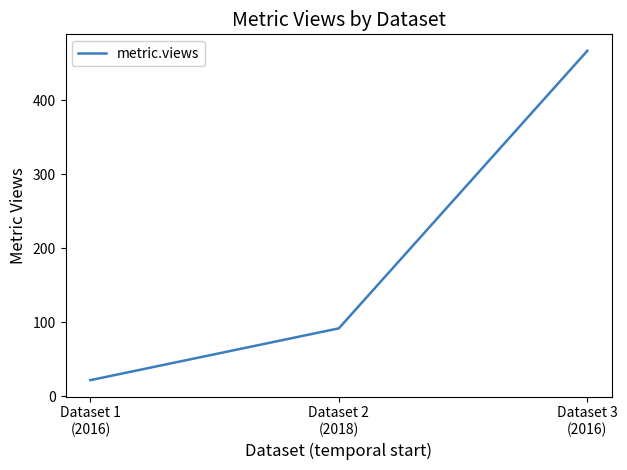

List the labels in order of value, largest first.

Dataset 3
(2016), Dataset 2
(2018), Dataset 1
(2016)